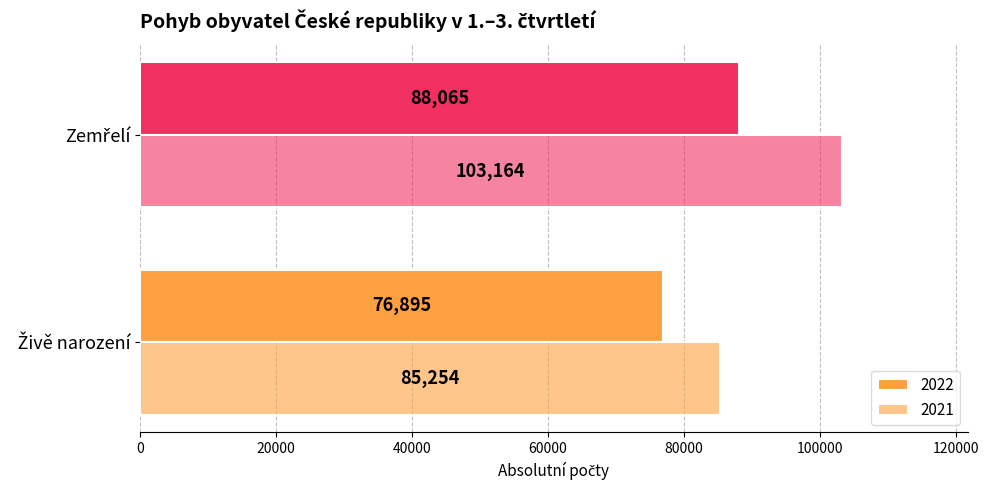

How many categories are shown in the chart?

2